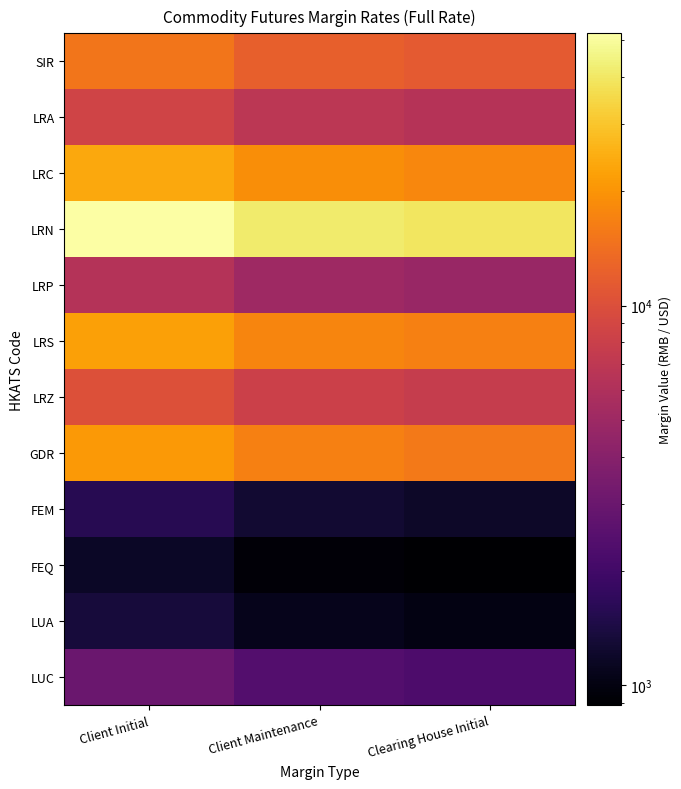

How many distinct data groups are displayed?

12